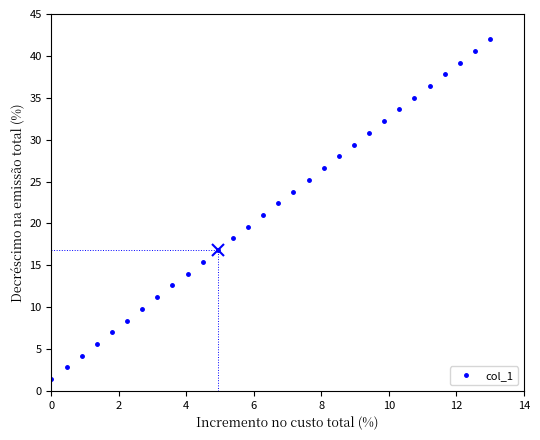

What is the value of the 23rd point from the left?

32.2